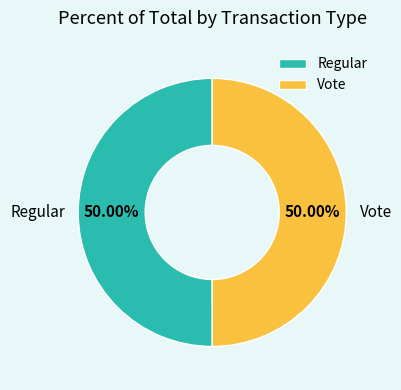

To the nearest percent, what percentage of the pie is Regular?

50%